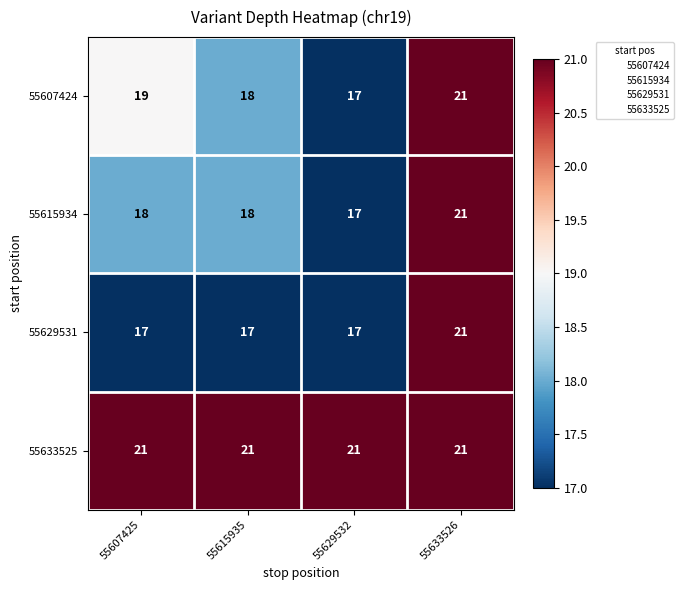

How many categories are shown in the chart?

4